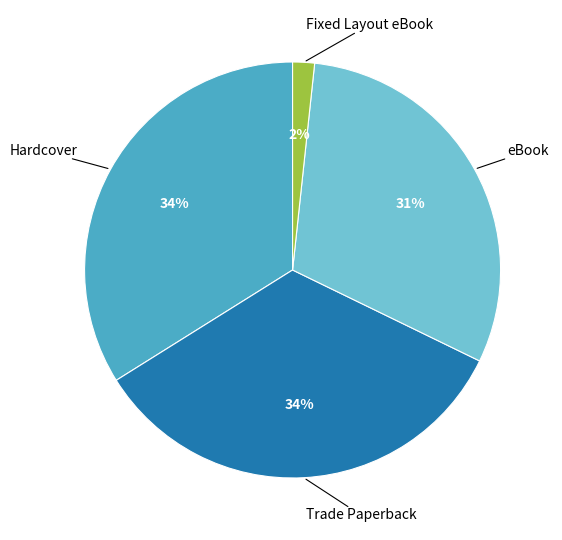

Does Fixed Layout eBook represent more than half of the total?

No